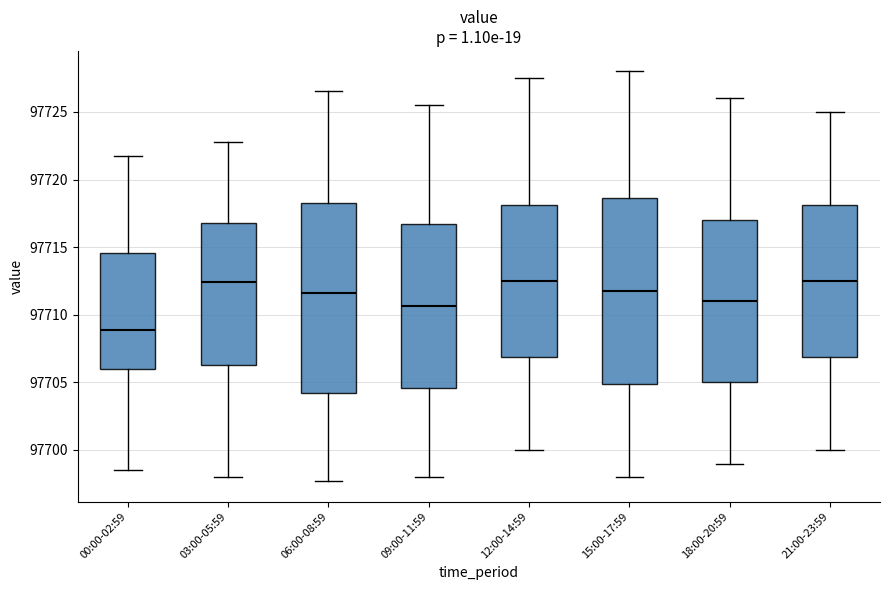

Where is the upper edge of the box for 12:00-14:59 on the y-axis? The values are not printed on the chart, so give them approximately, as read against the axis.

97718.0